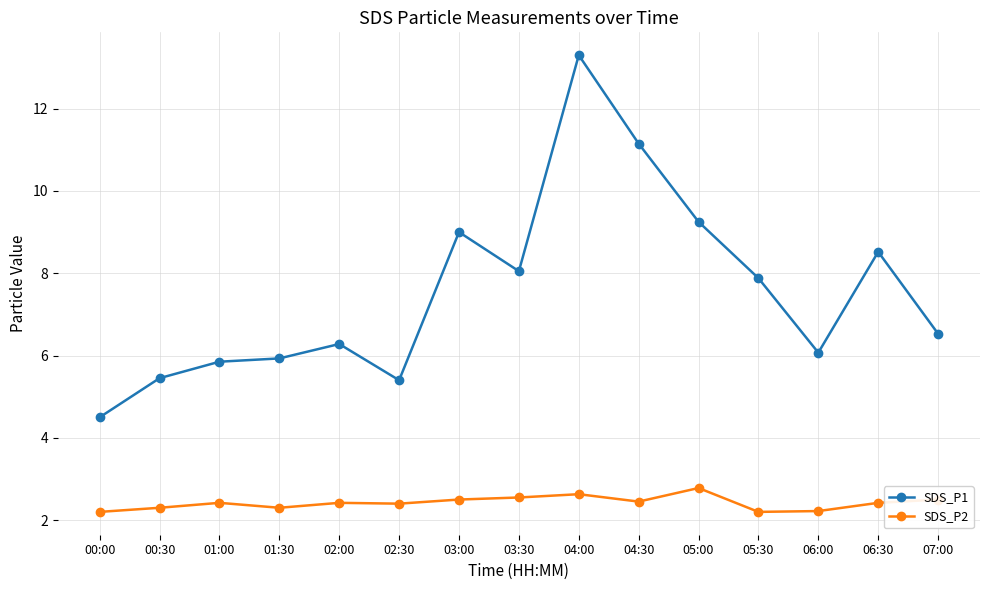

In SDS_P1, how many points are lower than both neighbors (excluding endpoints)?

3